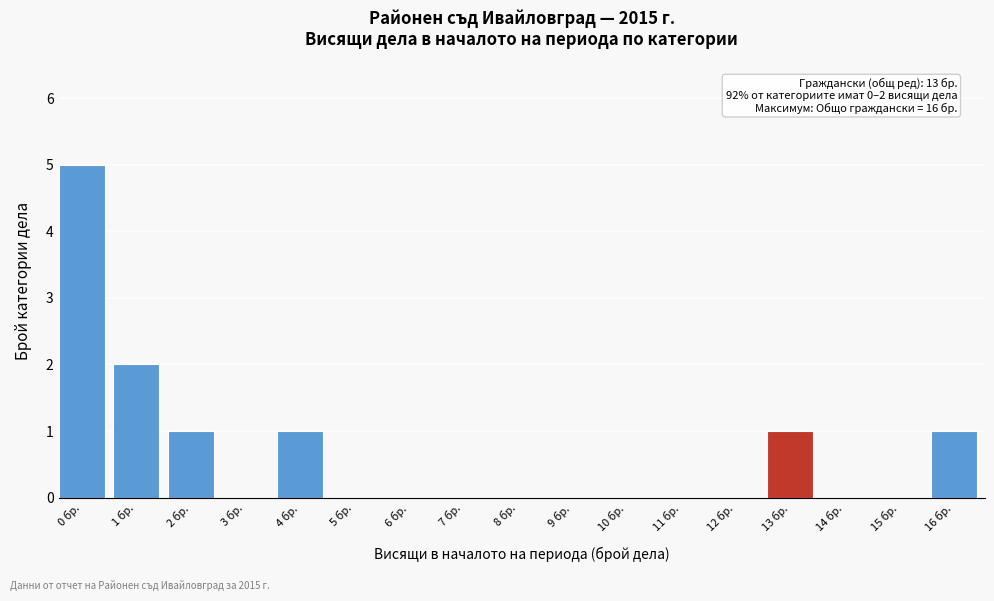

Reading left to right, extract all data points from this chart.

0 бр.=5	1 бр.=2	2 бр.=1	3 бр.=0	4 бр.=1	5 бр.=0	6 бр.=0	7 бр.=0	8 бр.=0	9 бр.=0	10 бр.=0	11 бр.=0	12 бр.=0	13 бр.=1	14 бр.=0	15 бр.=0	16 бр.=1